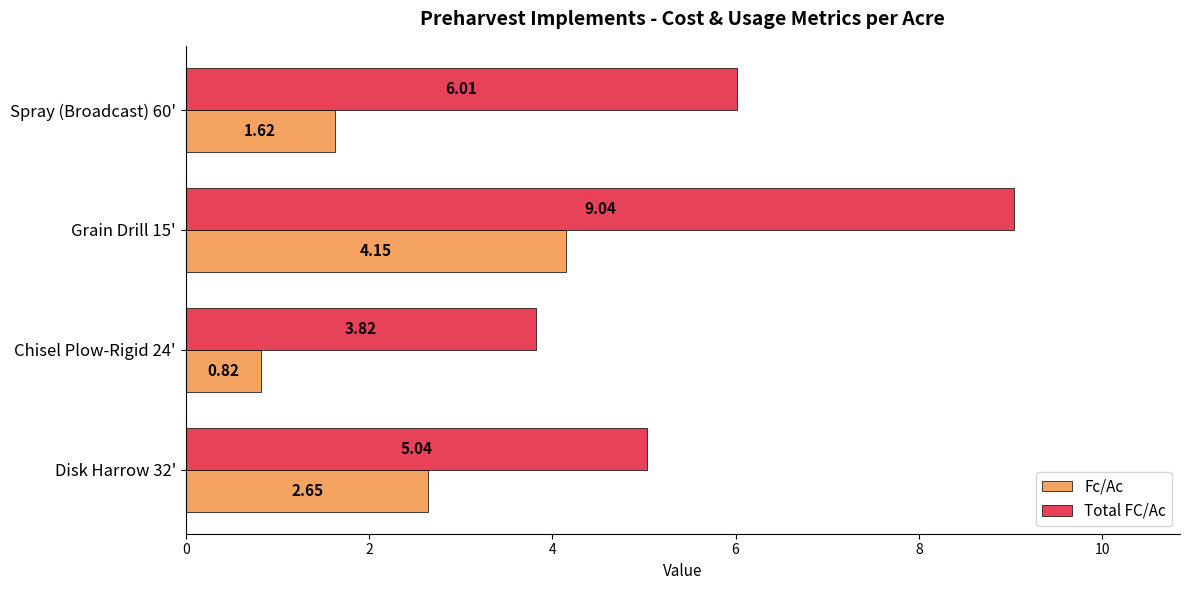

What is the maximum value shown in the chart?

9.0